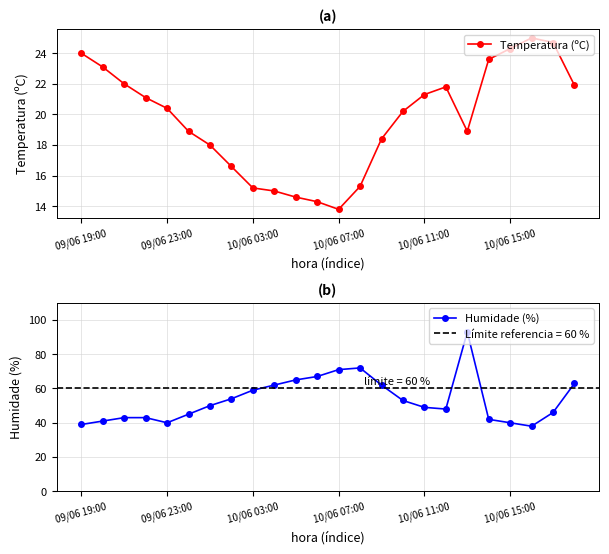

The value of Temperatura (ºC) at 19 is 23.6. True or false?

True